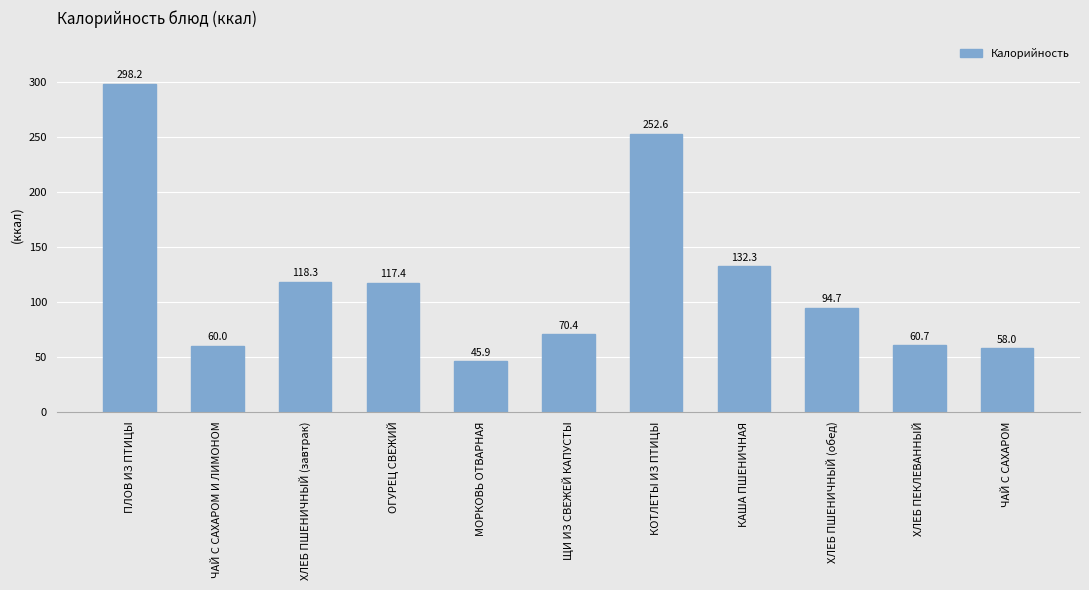

Reading right to left, transcribe all the data shown in this chart.

ЧАЙ С САХАРОМ=58.0	ХЛЕБ ПЕКЛЕВАННЫЙ=60.7	ХЛЕБ ПШЕНИЧНЫЙ (обед)=94.7	КАША ПШЕНИЧНАЯ=132.3	КОТЛЕТЫ ИЗ ПТИЦЫ=252.6	ЩИ ИЗ СВЕЖЕЙ КАПУСТЫ=70.4	МОРКОВЬ ОТВАРНАЯ=45.9	ОГУРЕЦ СВЕЖИЙ=117.4	ХЛЕБ ПШЕНИЧНЫЙ (завтрак)=118.3	ЧАЙ С САХАРОМ И ЛИМОНОМ=60.0	ПЛОВ ИЗ ПТИЦЫ=298.2